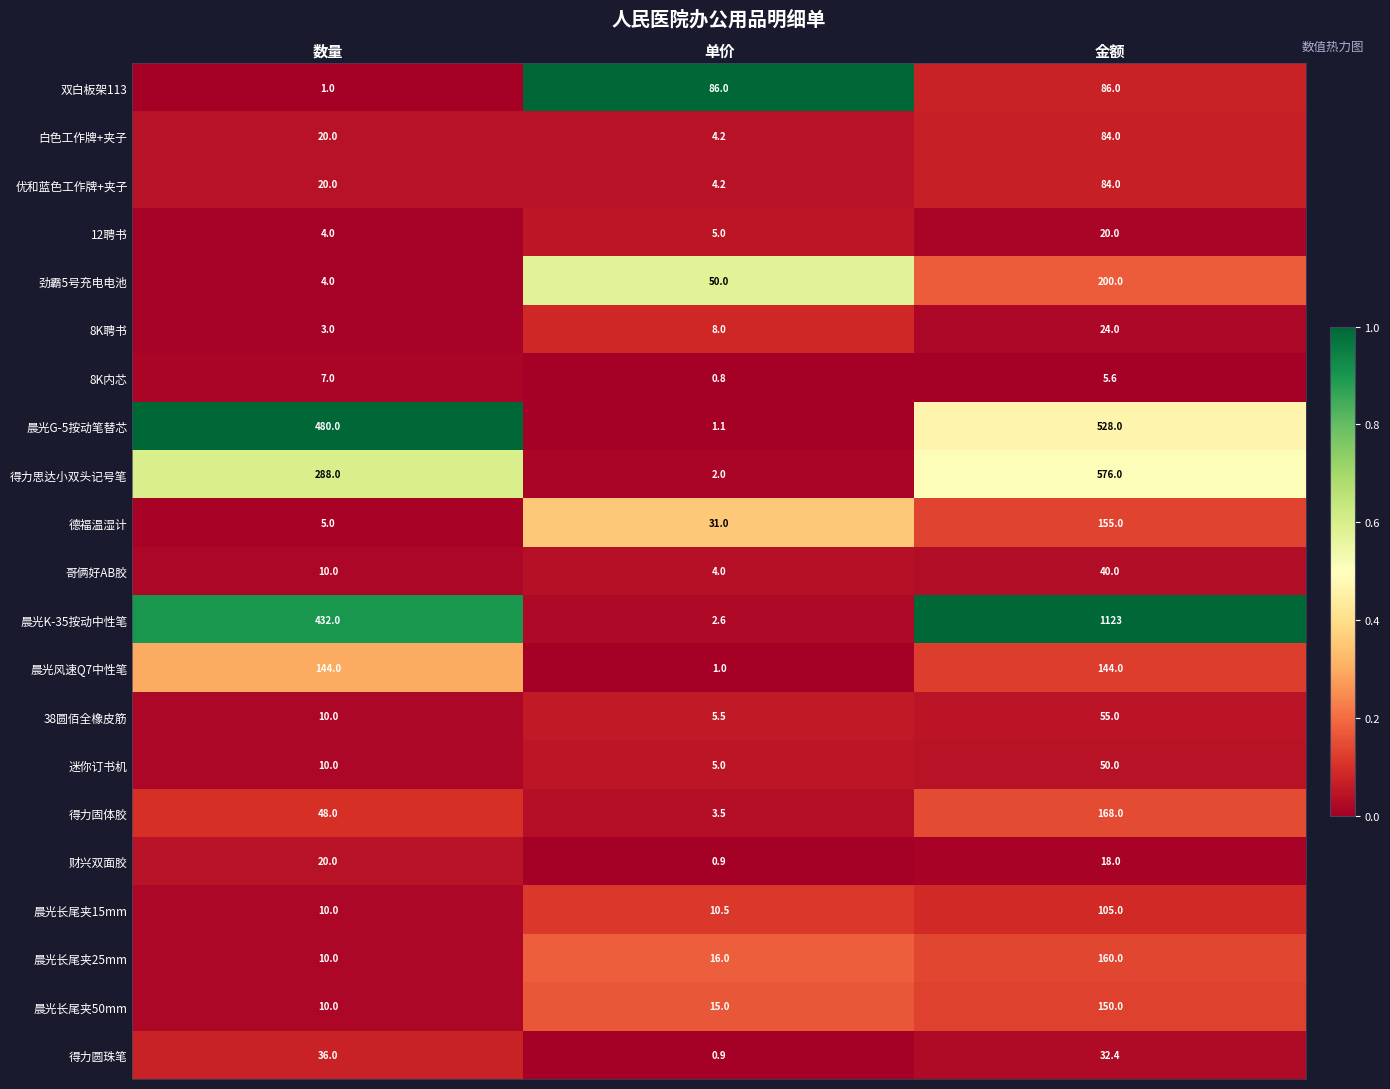

Is it true that 晨光风速Q7中性笔 equals 144.0 at 金额?

True